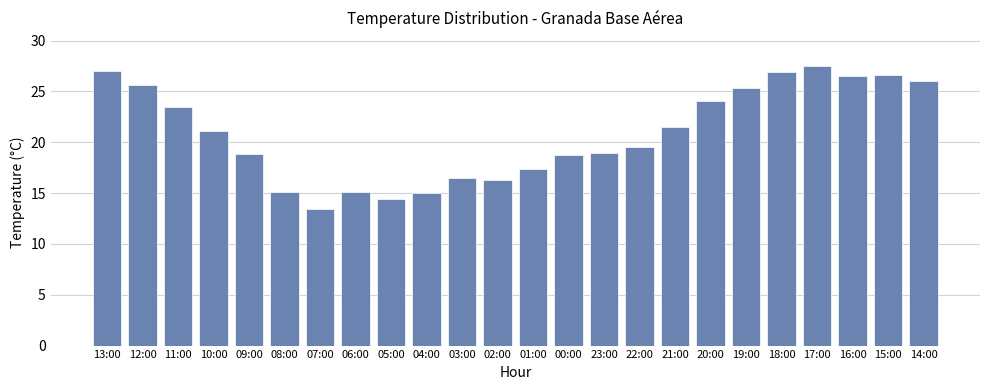

Does the chart contain stacked bars?

No